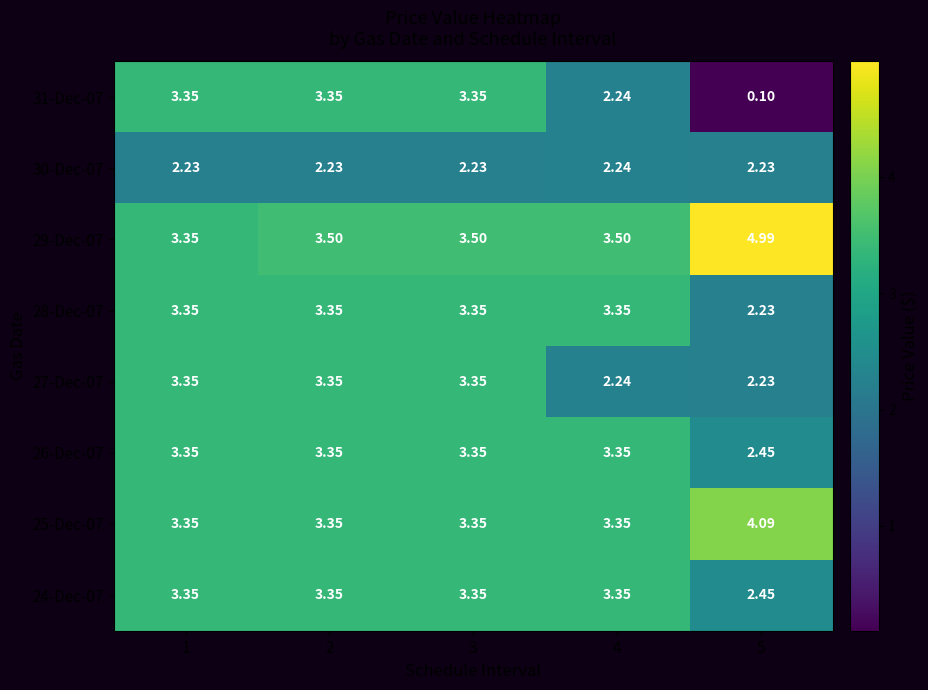

Is the value of 30-Dec-07 at 5 greater than the value of 29-Dec-07 at 3?

No